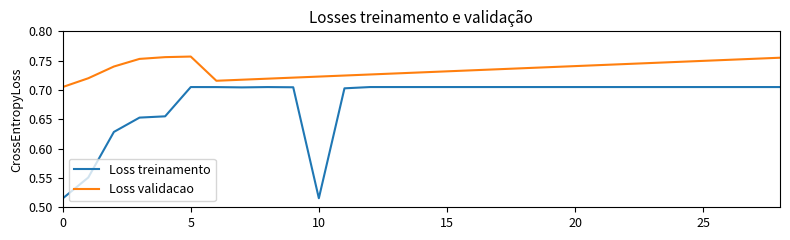

What are all the series names shown in the legend?

Loss treinamento, Loss validacao